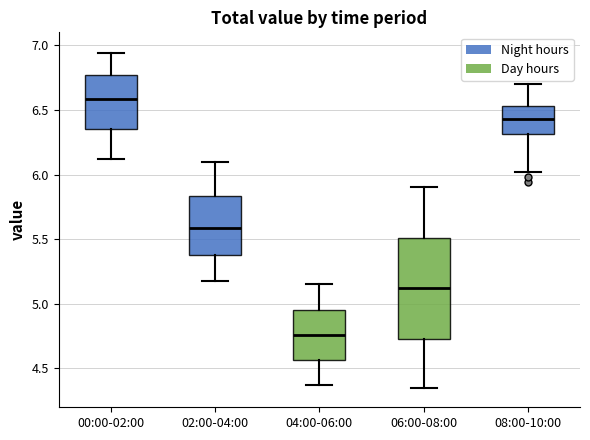

Reading left to right, read every box against the y-axis: the position of its median line, the range the box covers, and the ends of its whiskers. The values are not printed on the chart, so give them approximately, as read against the axis.

00:00-02:00: median 6.60, box 6.35 to 6.75, whiskers 6.10 to 6.95
02:00-04:00: median 5.60, box 5.40 to 5.85, whiskers 5.20 to 6.10
04:00-06:00: median 4.75, box 4.55 to 4.95, whiskers 4.35 to 5.15
06:00-08:00: median 5.10, box 4.75 to 5.50, whiskers 4.35 to 5.90
08:00-10:00: median 6.45, box 6.30 to 6.55, whiskers 6.00 to 6.70